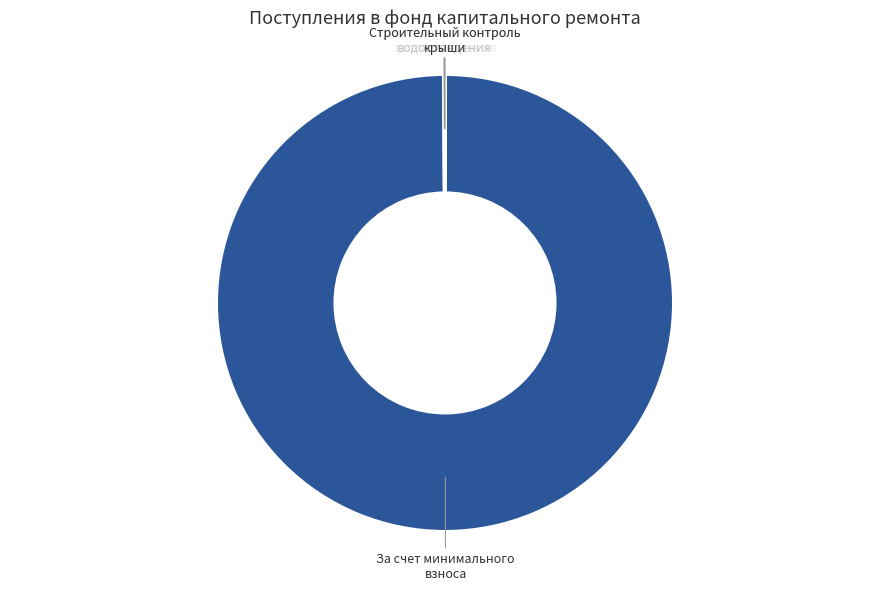

What is the largest slice in the pie chart?

За счет минимального взноса